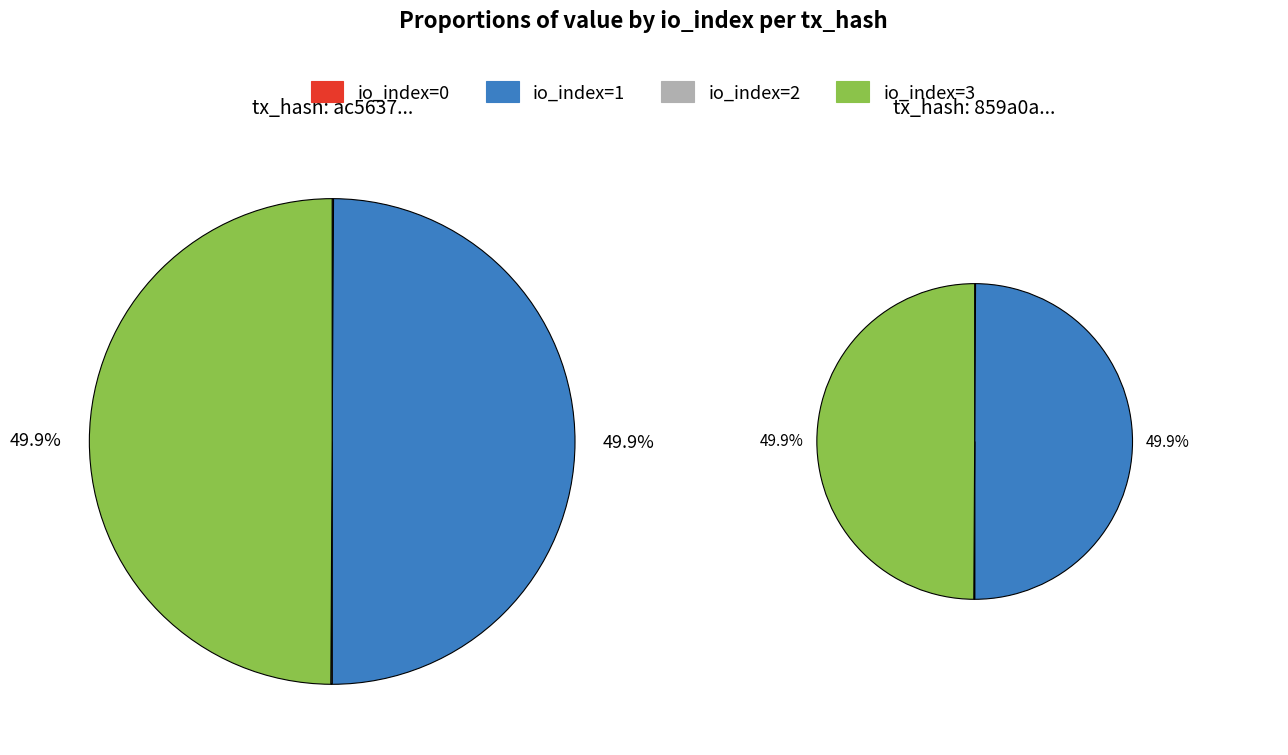

Does any single category account for the majority?

No